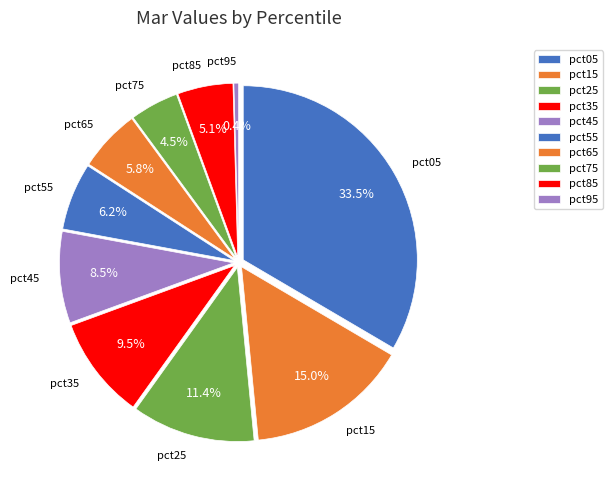

Is it true that pct45 is 8% of the pie?

True